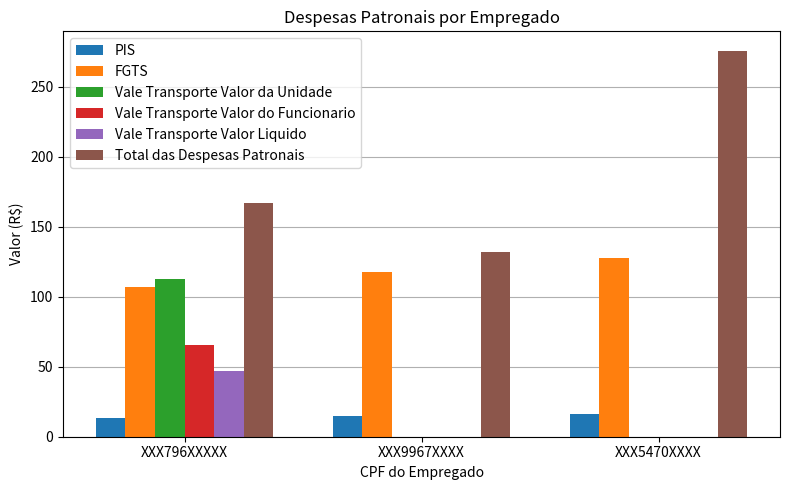

At which category is the sum across all series the highest?

XXX796XXXXX